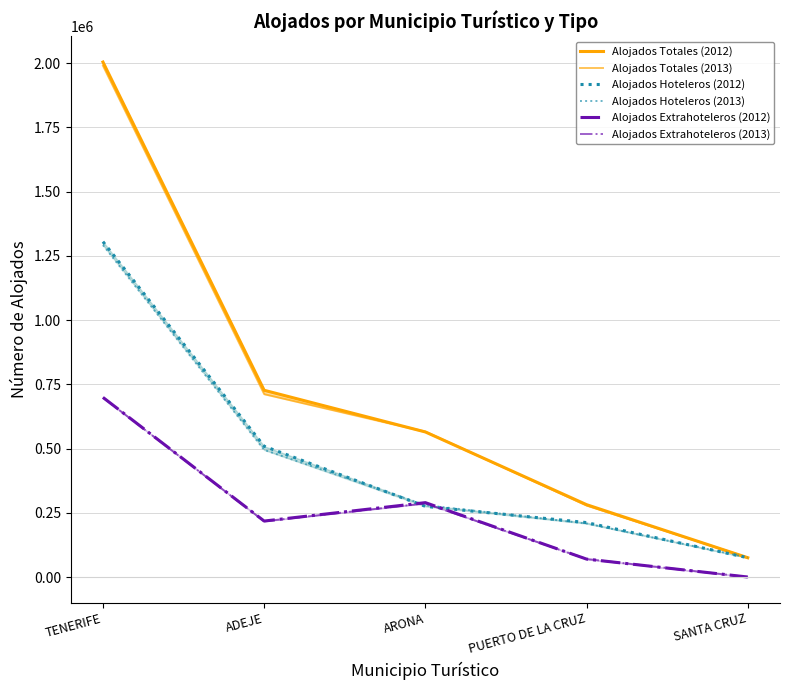

True or false: Alojados Hoteleros (2013) and Alojados Totales (2013) cross at least once.

False